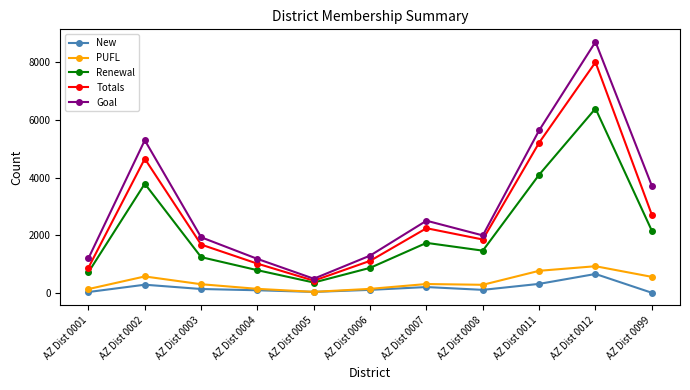

True or false: PUFL has a value of 305 at AZ Dist 0007.

True